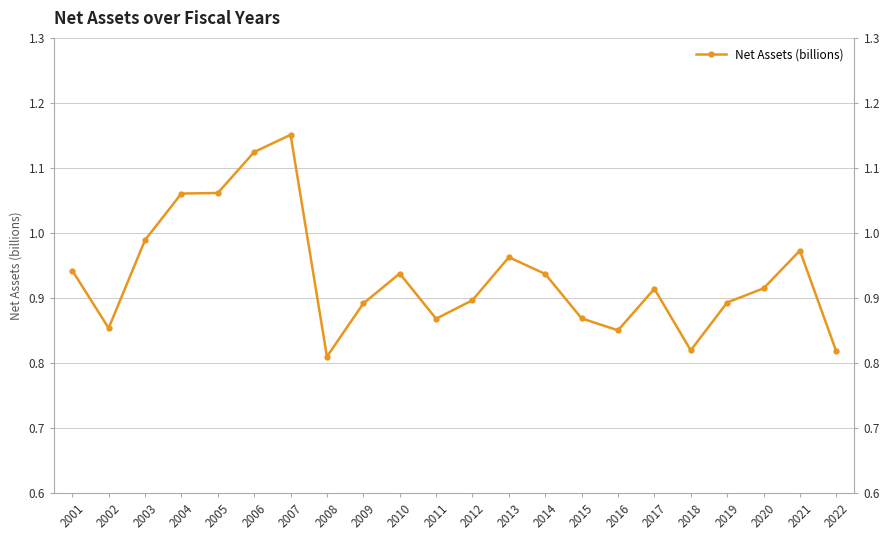

How many points are lower than both their immediate neighbors (excluding endpoints)?

5